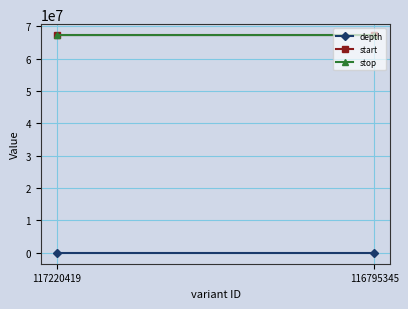

Is it true that depth equals 9 at 117220419?

False